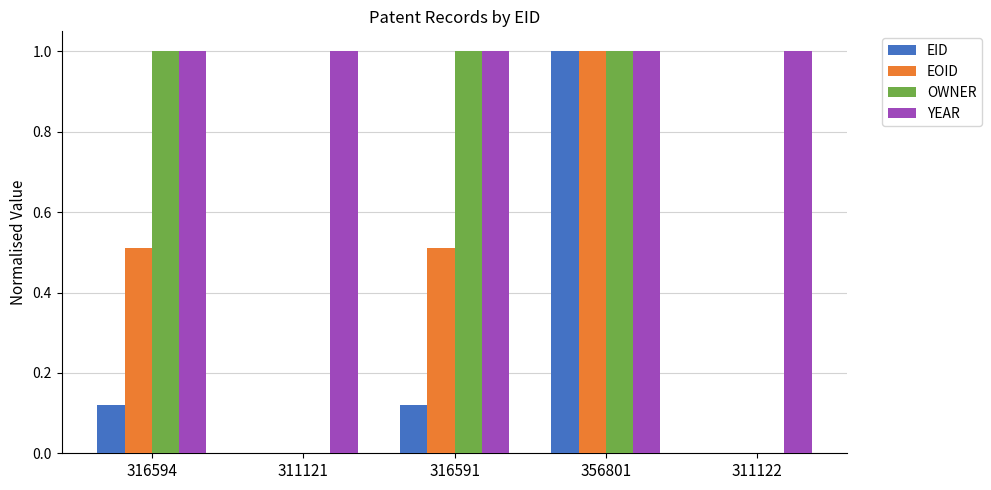

Is the value of EOID at 316591 greater than the value of YEAR at 356801?

No